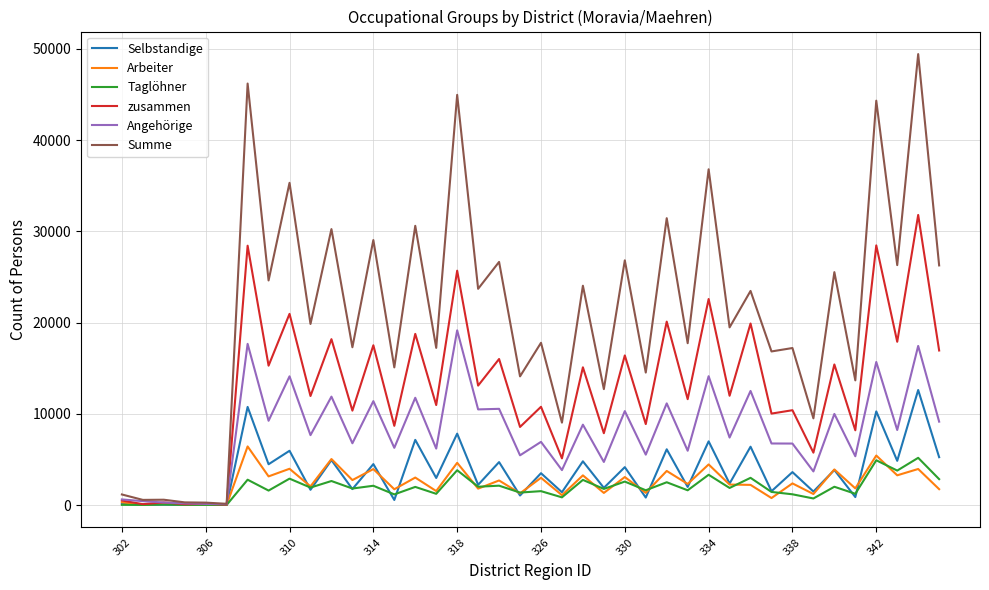

What is the greatest value displayed?

49424